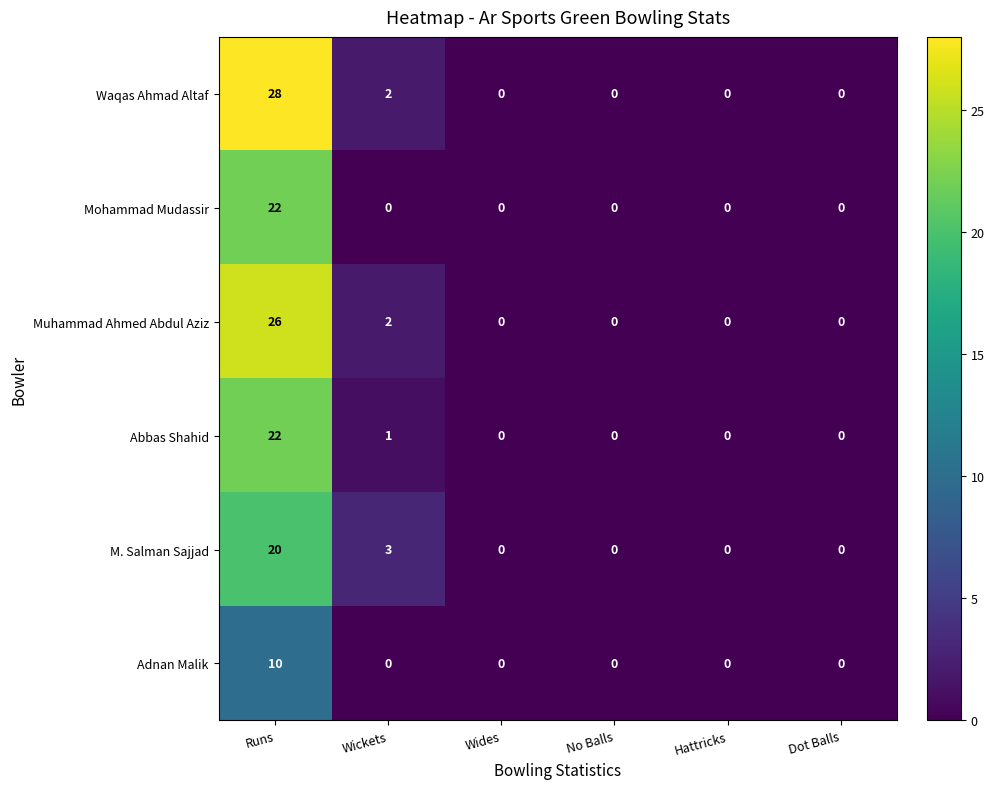

Between Wickets and Hattricks, which series saw the biggest shift?

M. Salman Sajjad